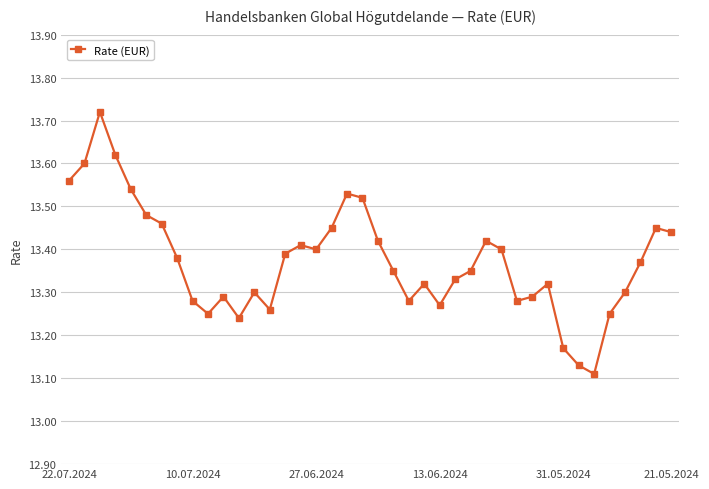

Count the values in the range 13 to 14.

40